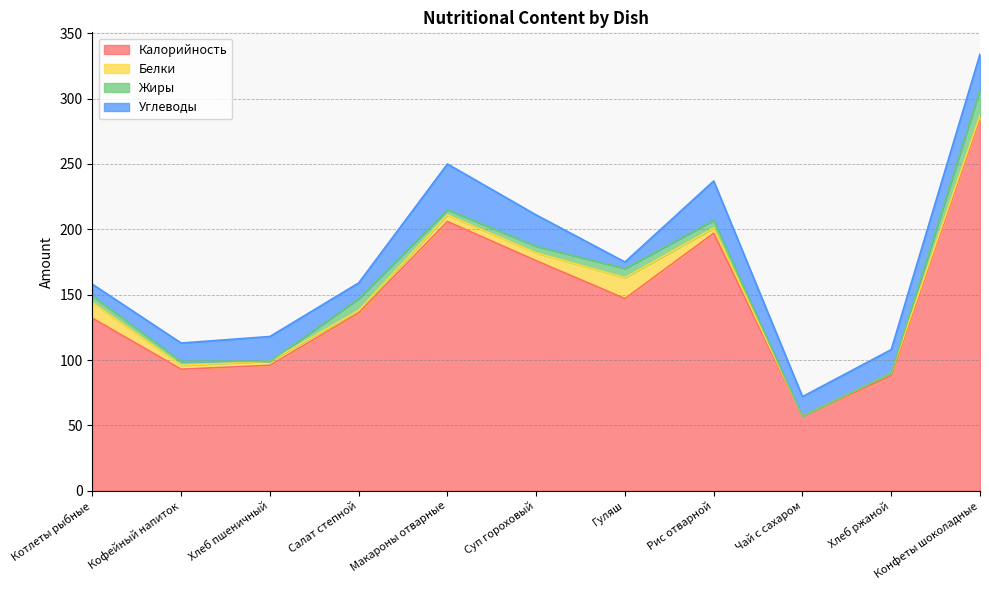

Reading right to left, extract all data points from this chart.

Калорийность: 285	88	57	197	147	176	206	136	96	93	132
Белки: 2	2	0	4	16	6	5	2	3	3	12
Жиры: 20	0	0	6	7	5	4	9	0	3	5
Углеводы: 27	18	15	30	5	24	35	12	19	14	9